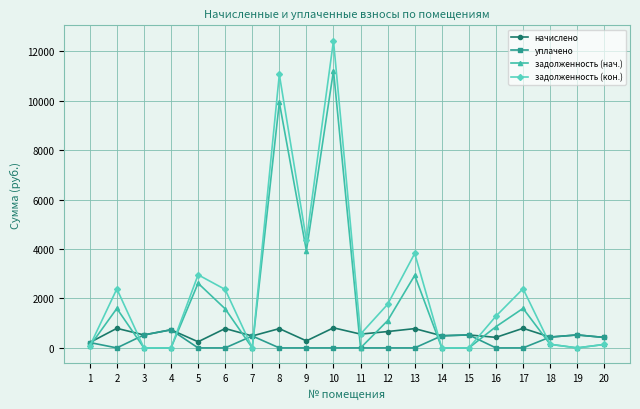

List the series in order of their overall mean, lowest first.

уплачено, начислено, задолженность (нач.), задолженность (кон.)